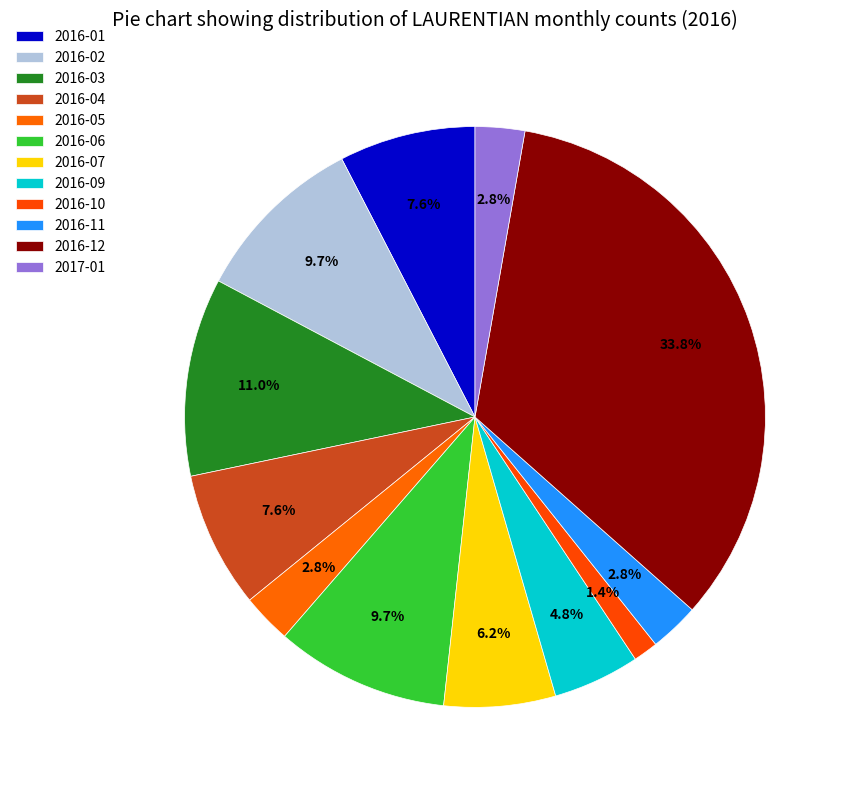

Is 2016-07 the majority of the pie?

No